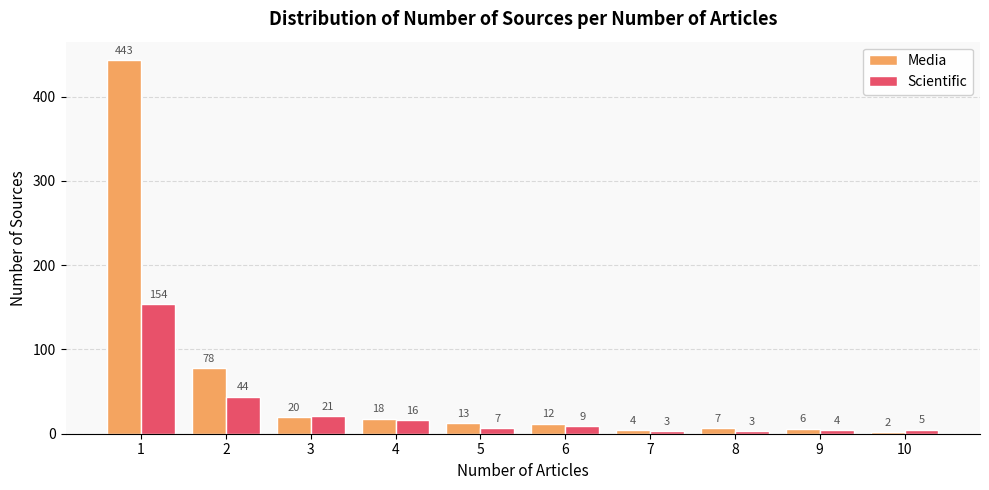

Which category has the lowest value across all series?

10